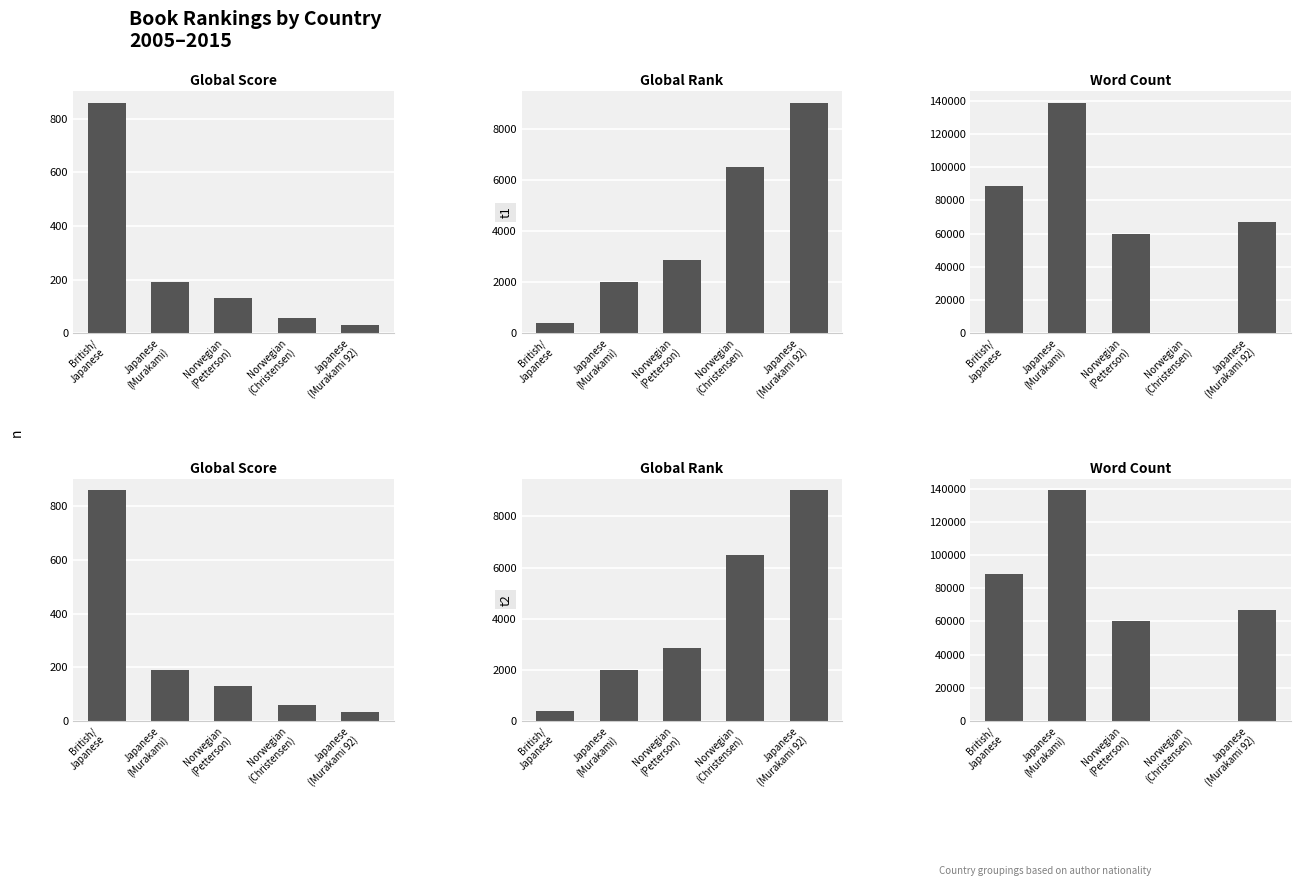

Is it true that Global Score equals 32 at Japanese
(Murakami 92)?

True